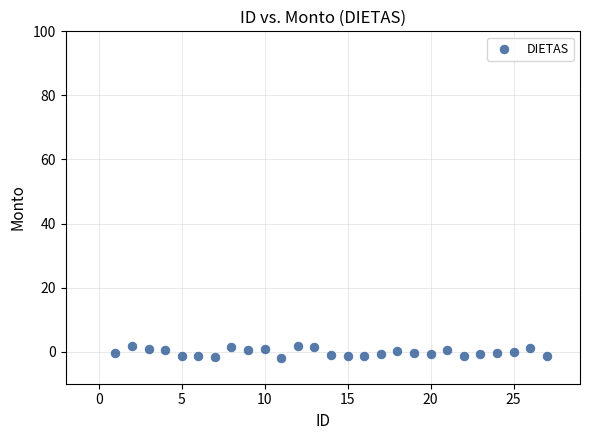

What is the range of Y values (max minus min)?

3.8